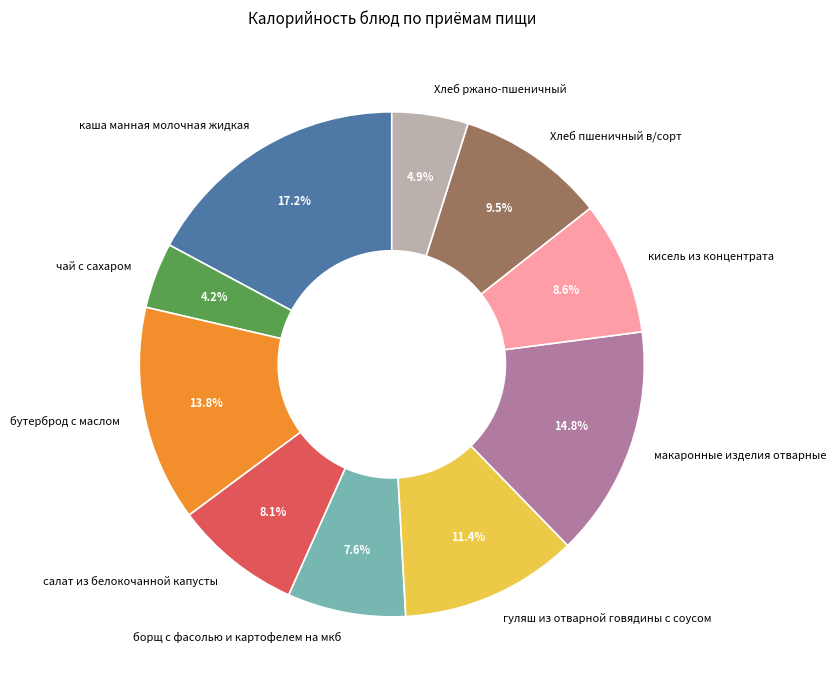

How much of the chart is everything except гуляш из отварной говядины с соусом?

88.6%